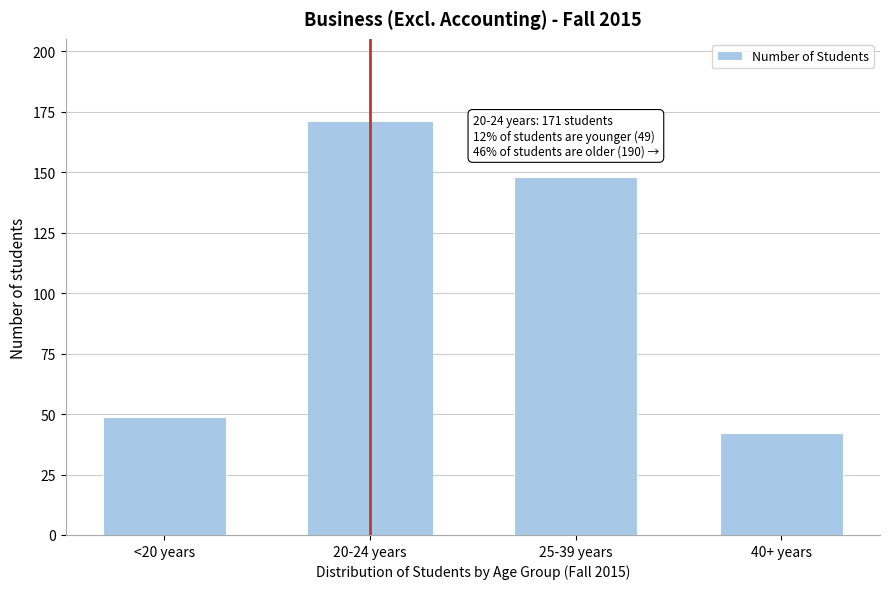

Reading left to right, what are all the values shown in this chart?

<20 years=49	20-24 years=171	25-39 years=148	40+ years=42